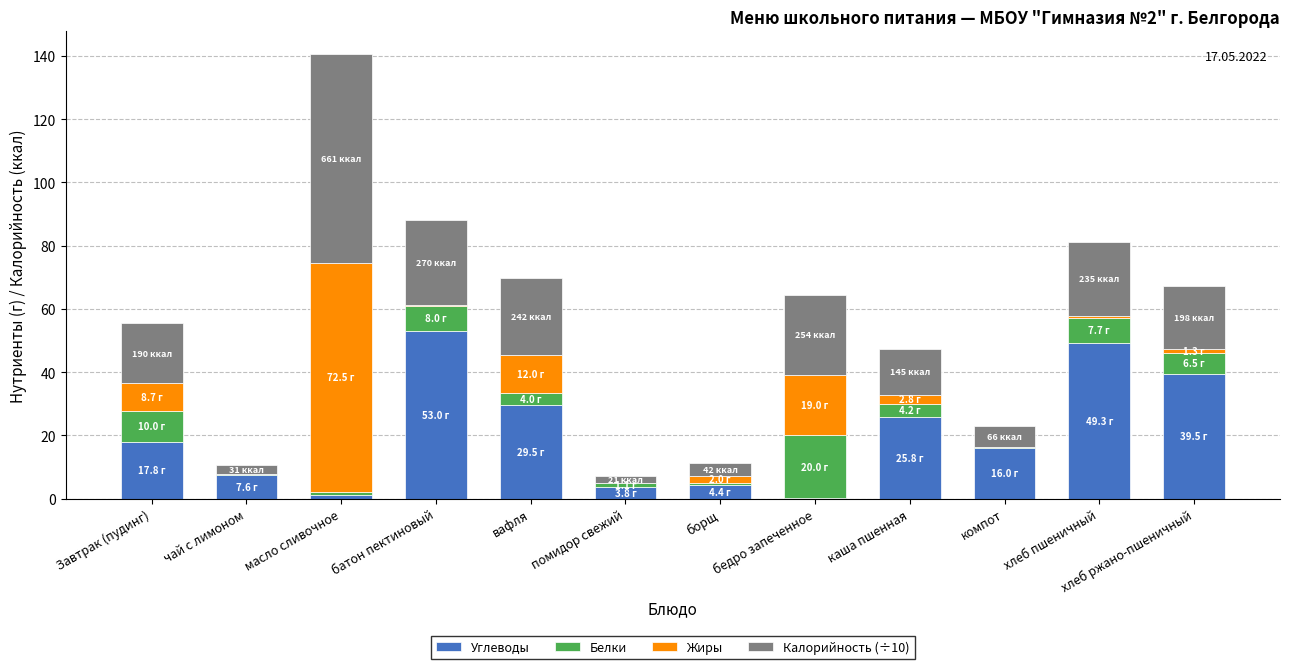

At which category is the sum across all series the highest?

масло сливочное